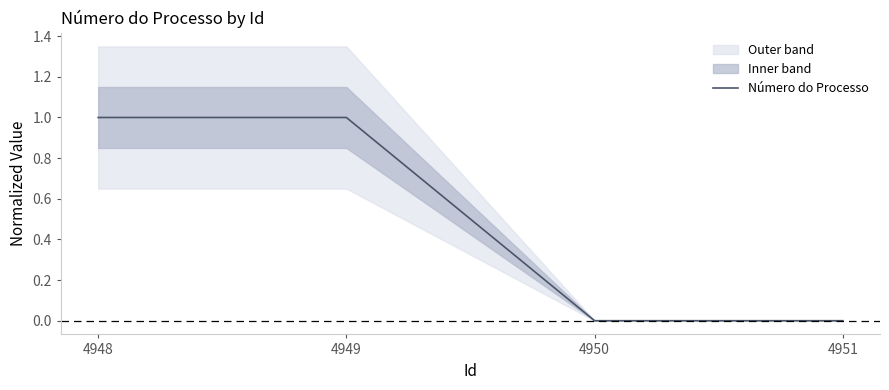

Which has a higher value, 4950 or 4948?

4948